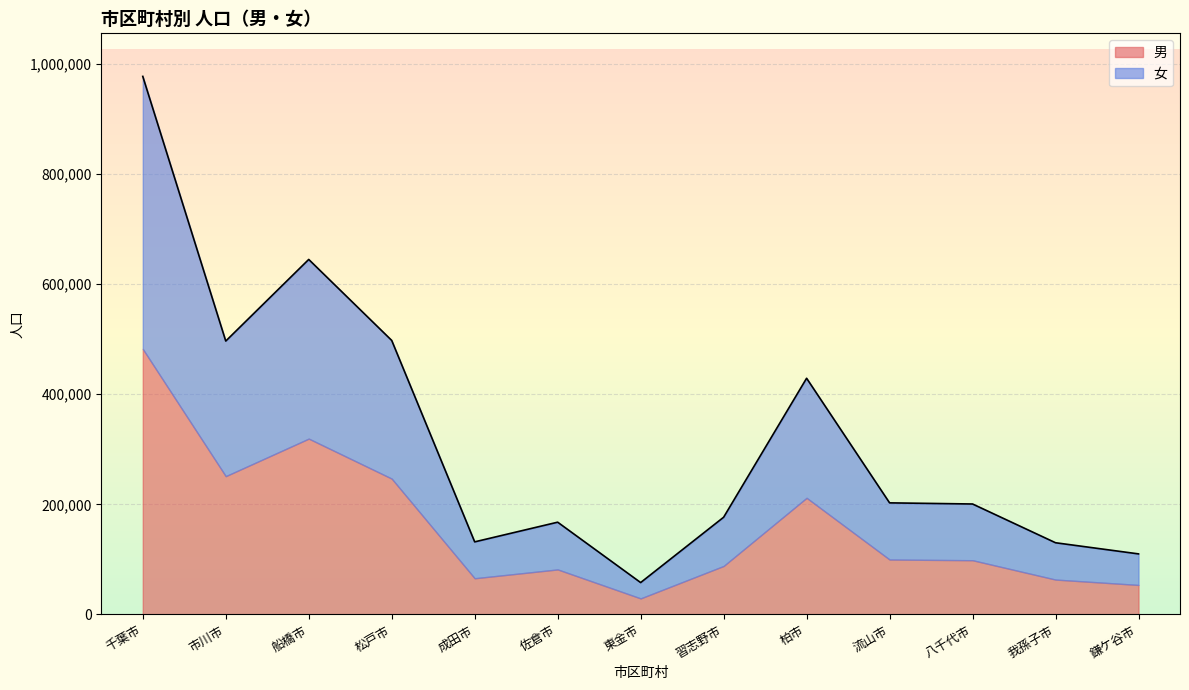

Rank the categories by value from highest to lowest.

千葉市, 船橋市, 松戸市, 市川市, 柏市, 流山市, 八千代市, 習志野市, 佐倉市, 成田市, 我孫子市, 鎌ケ谷市, 東金市